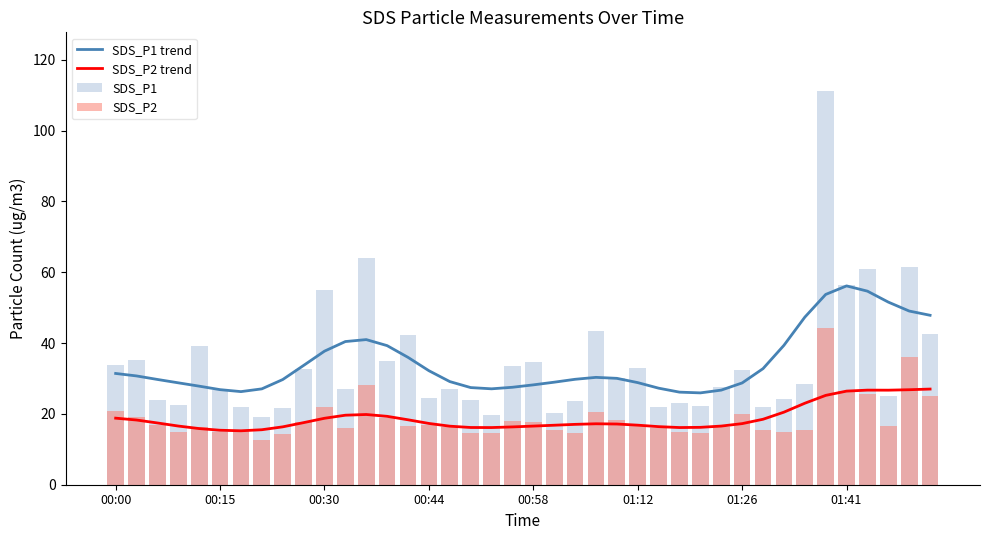

What are all the series names shown in the legend?

SDS_P1 trend, SDS_P2 trend, SDS_P1, SDS_P2